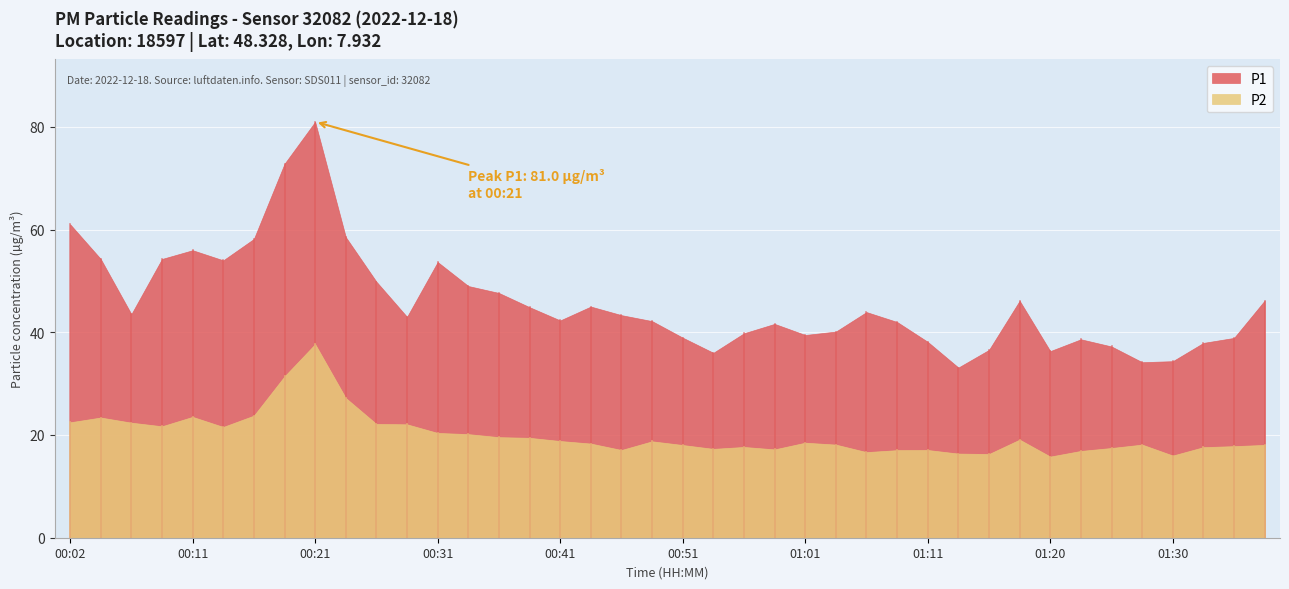

What is the minimum value shown in the chart?

15.8